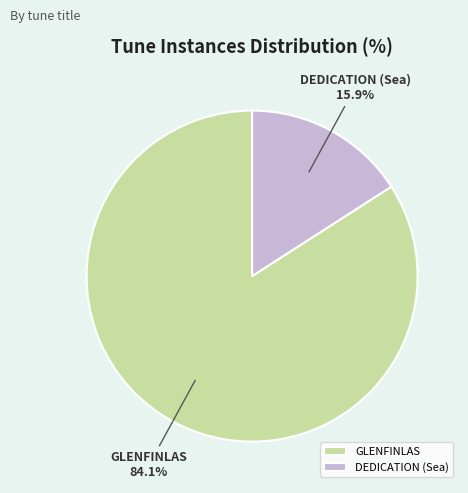

Which has a higher value, DEDICATION (Sea) or GLENFINLAS?

GLENFINLAS